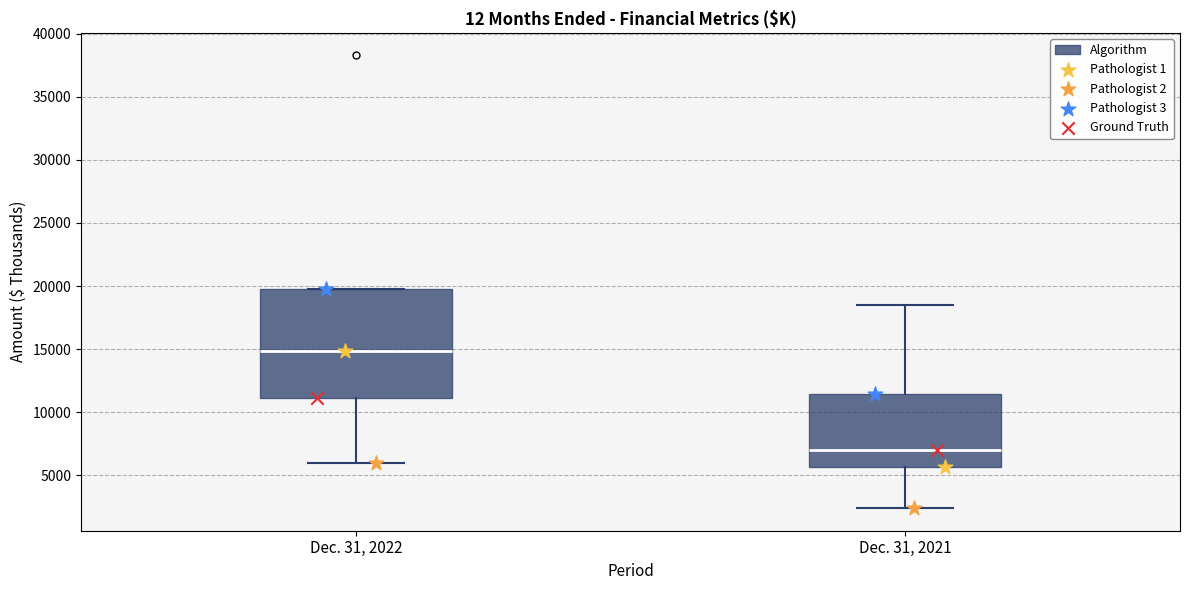

Where is the lower edge of the box for Dec. 31, 2022 on the y-axis? The values are not printed on the chart, so give them approximately, as read against the axis.

11000